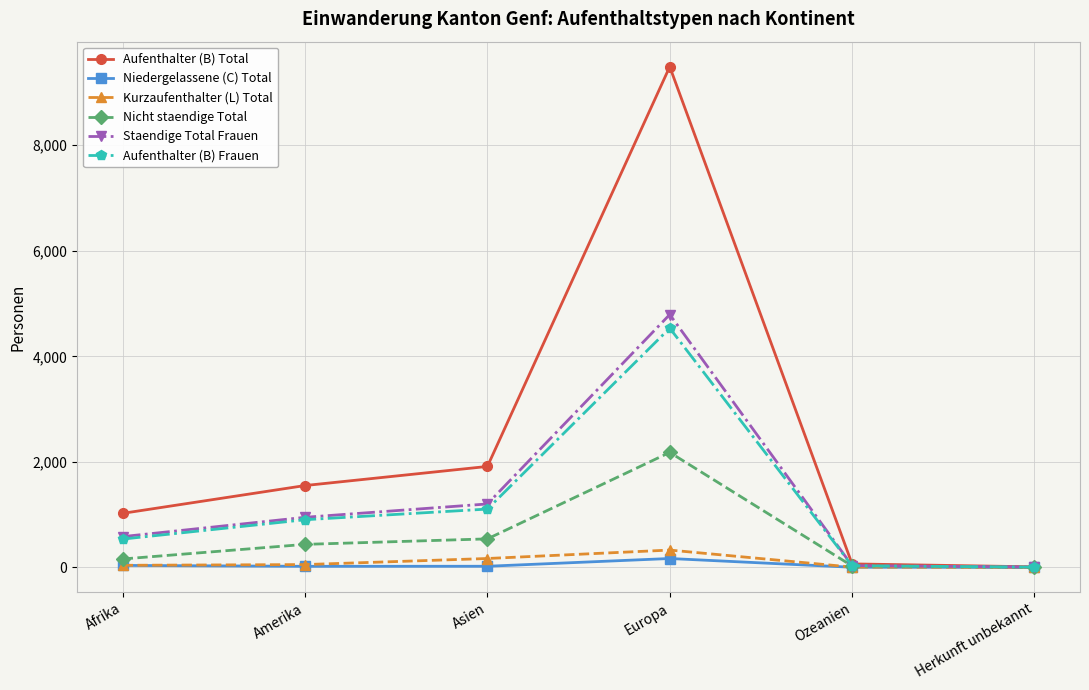

Between Afrika and Europa, which series saw the biggest shift?

Aufenthalter (B) Total